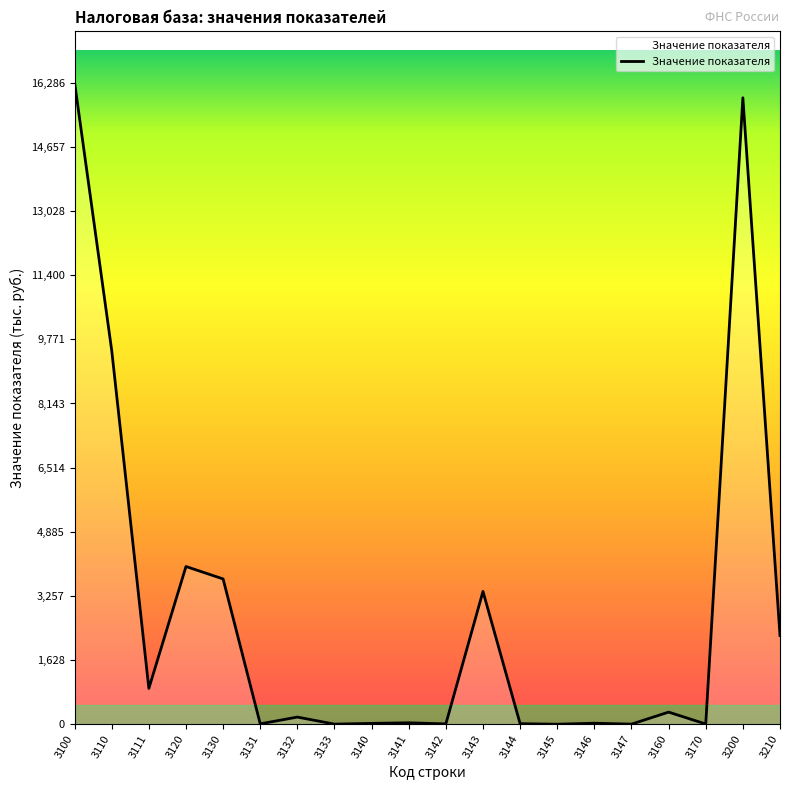

At which category does the data reach its first local valley?

3111